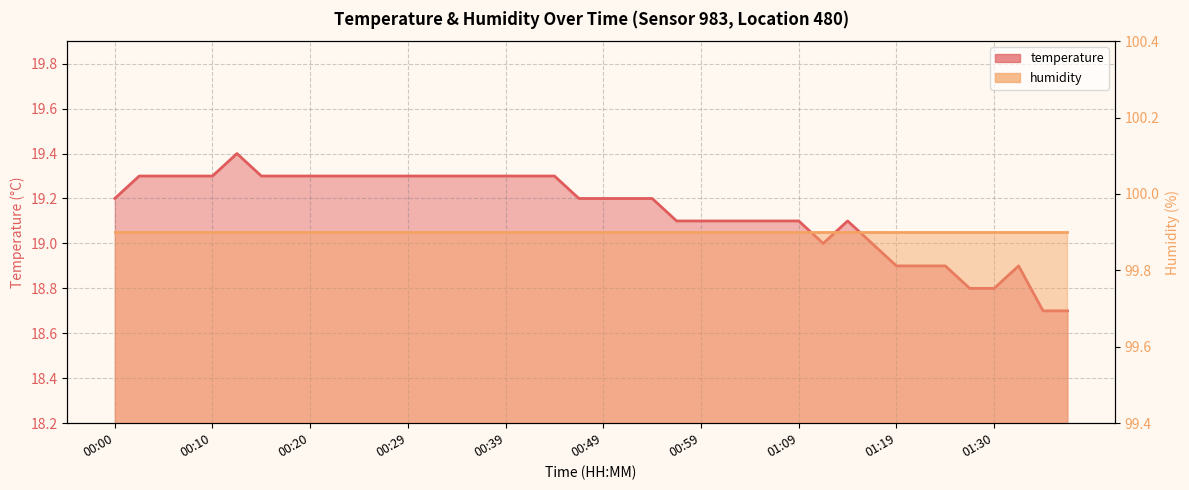

At how many categories does at least one series exceed 73?

40